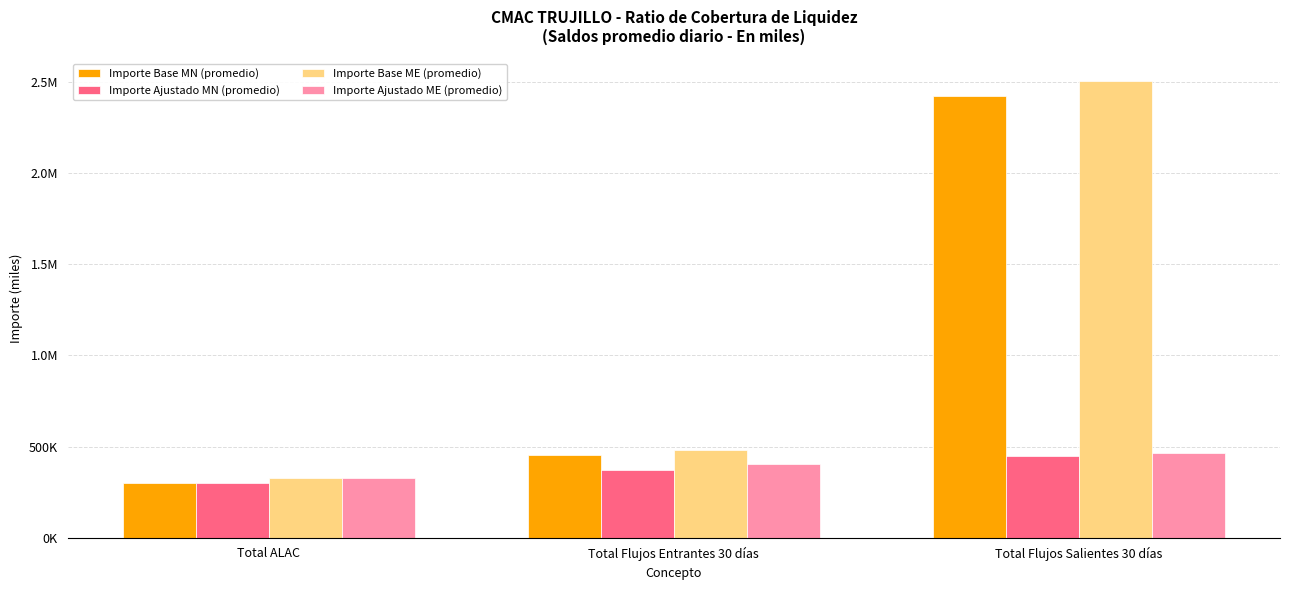

Are the bars horizontal?

No